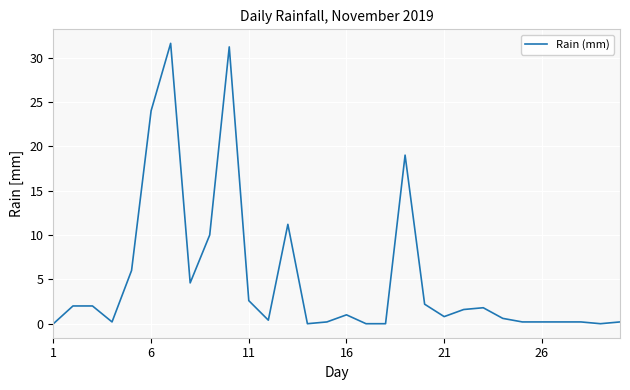

What is the difference between the maximum and minimum values?

31.6